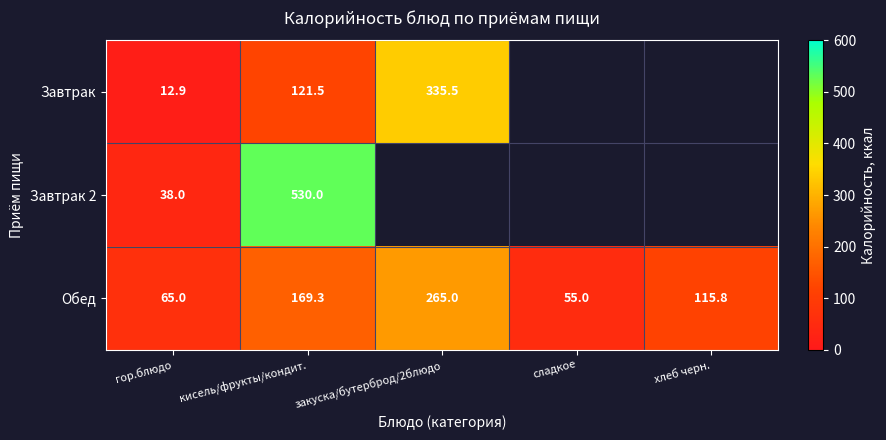

At how many categories does at least one series exceed 206?

2